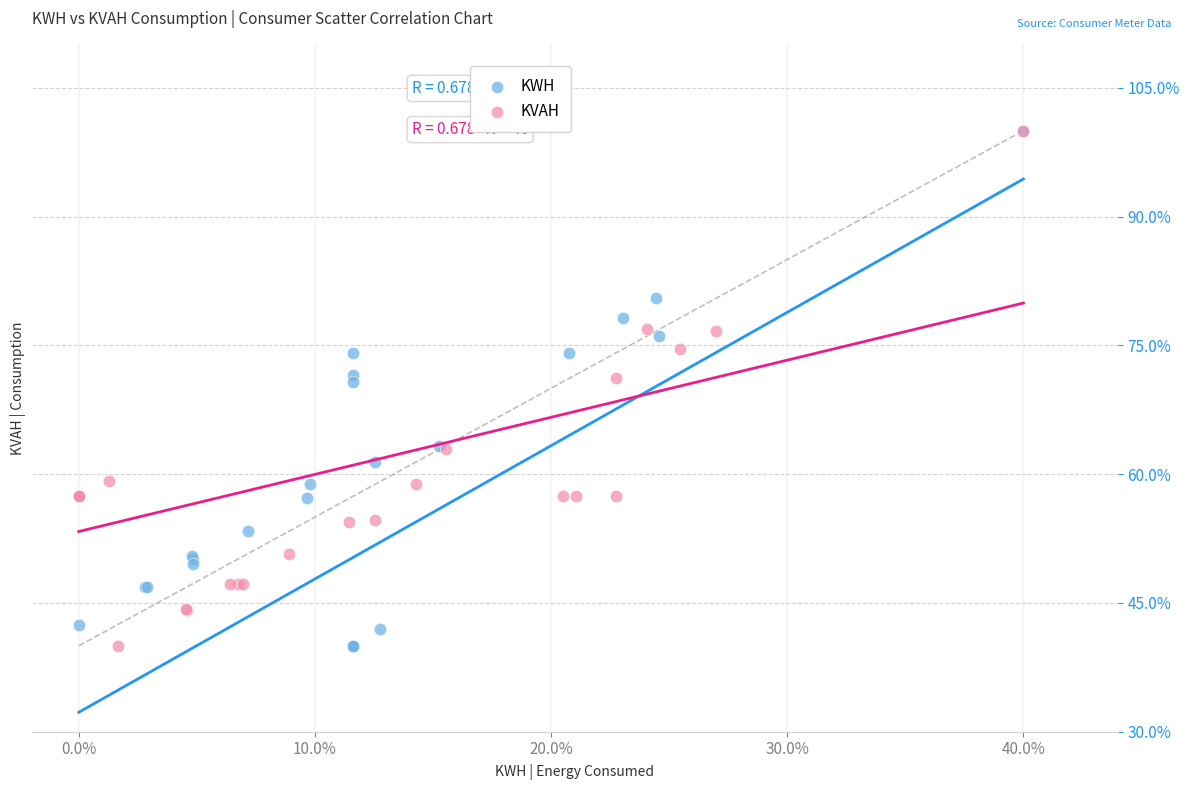

What are all the series names shown in the legend?

KWH, KVAH